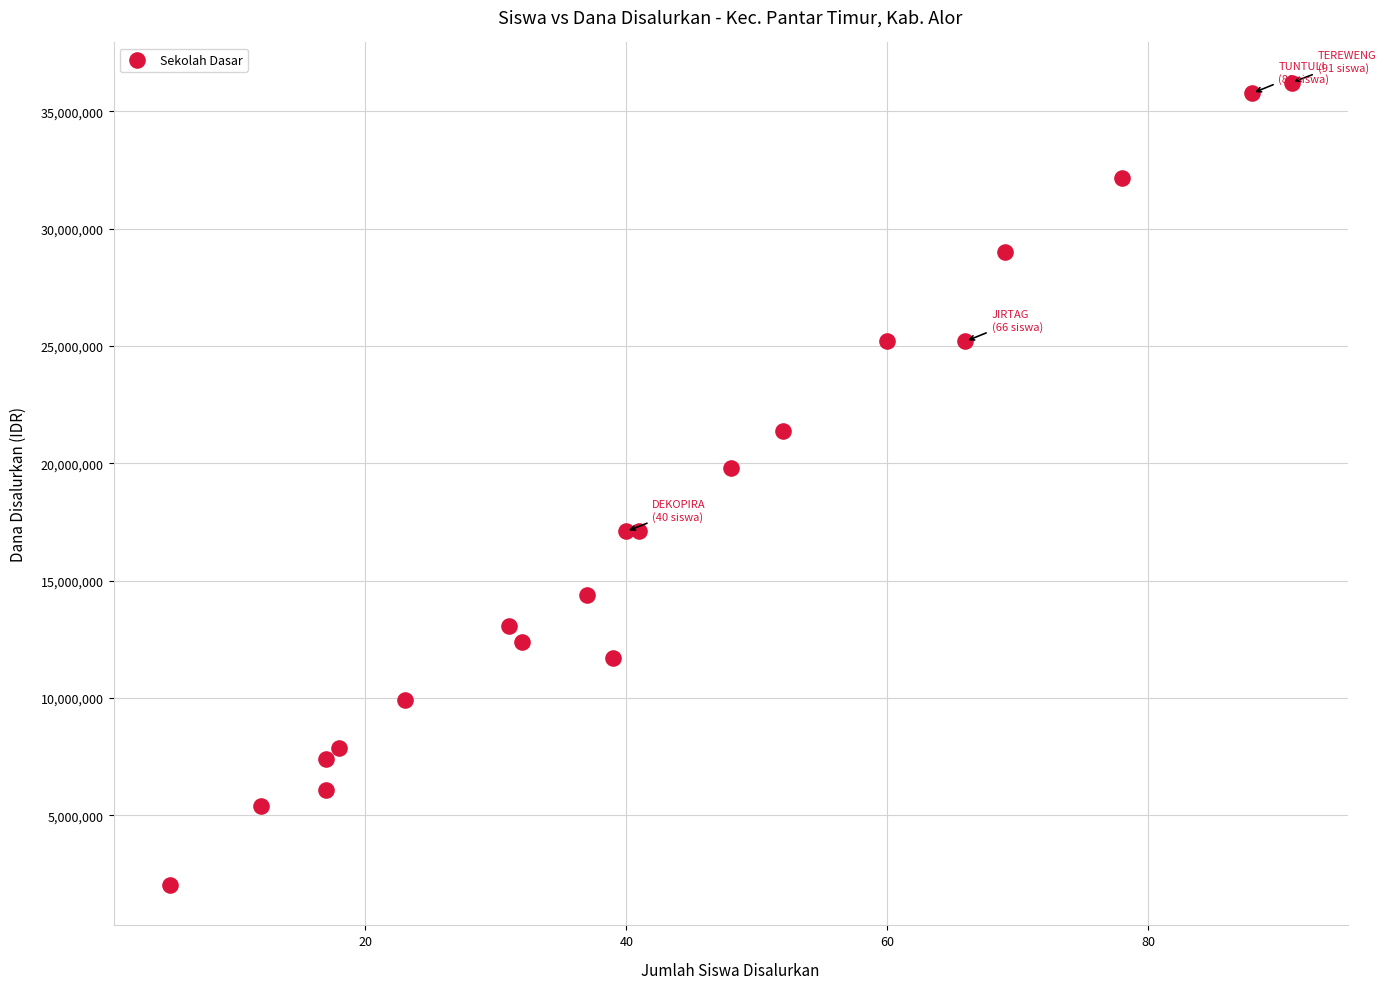

What Y value in the scatter plot is closest to 19125000?

19800000